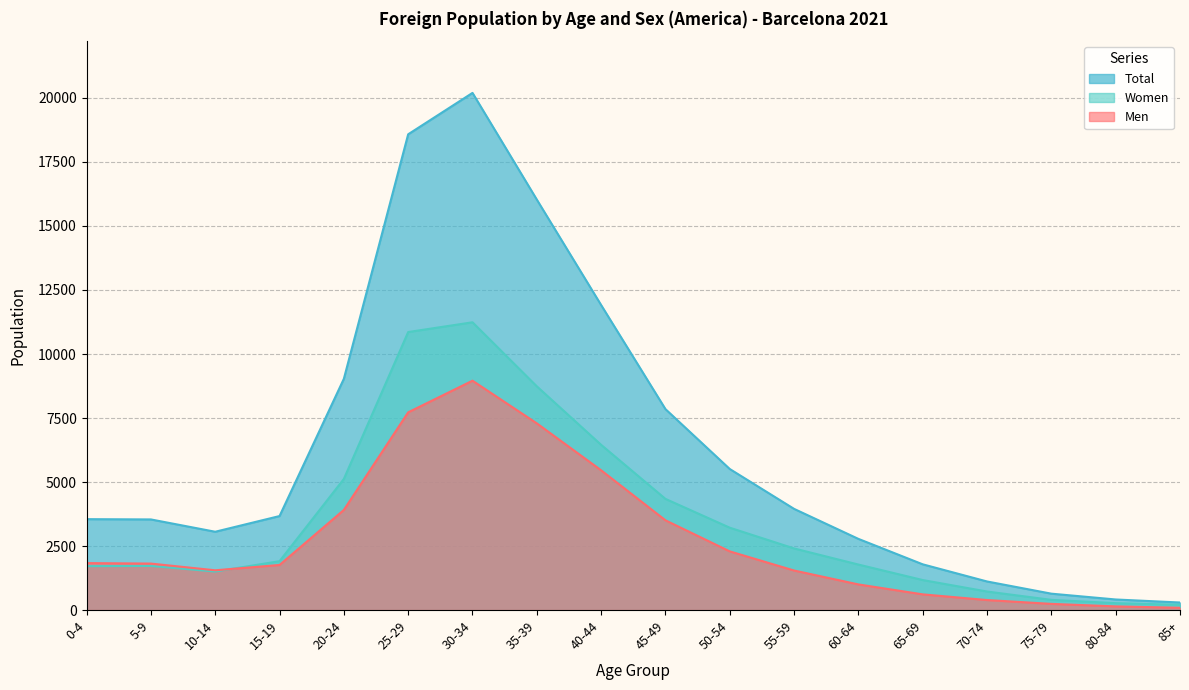

What is the difference between the highest and lowest values at 60-64?

1778